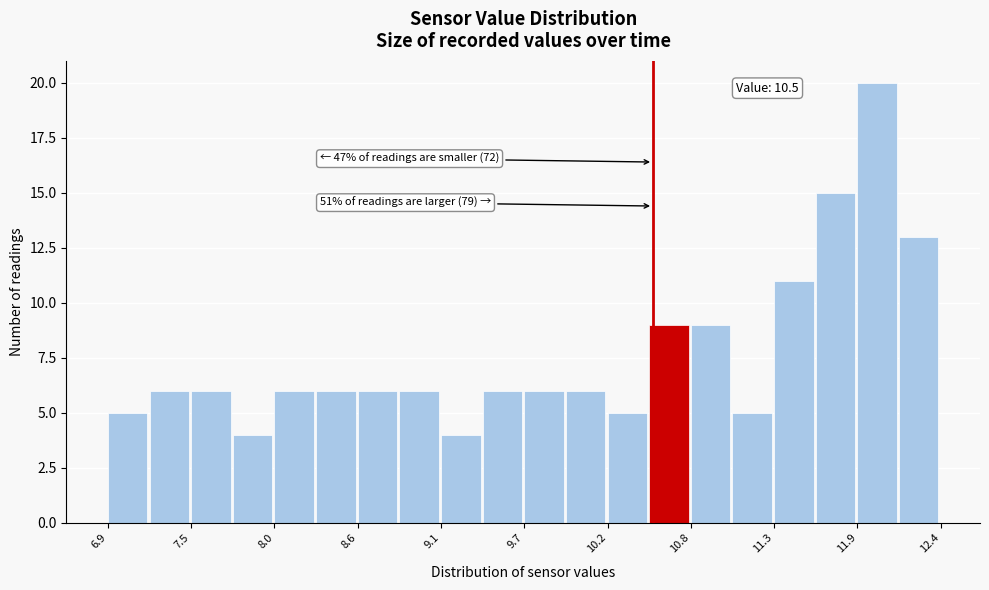

Around what value on the x-axis is the tallest bar? Give the approximate position of its centre, as read against the axis.

12.0